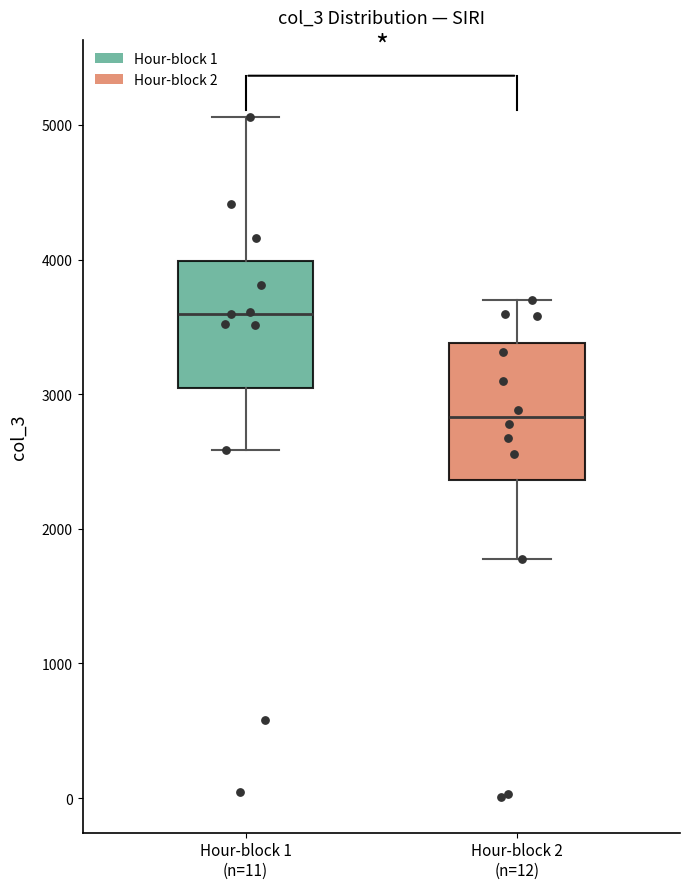

Reading left to right, read every box against the y-axis: the position of its median line, the range the box covers, and the ends of its whiskers. The values are not printed on the chart, so give them approximately, as read against the axis.

Hour-block 1 (n=11): median 3600, box 3000 to 4000, whiskers 2600 to 5100
Hour-block 2 (n=12): median 2800, box 2400 to 3400, whiskers 1800 to 3700